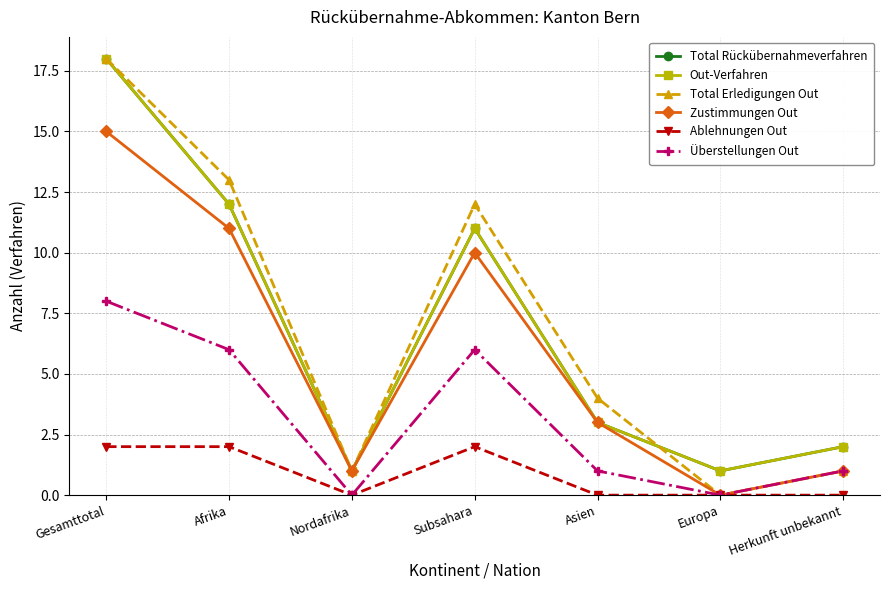

At which label does Zustimmungen Out first exceed 3?

Gesamttotal